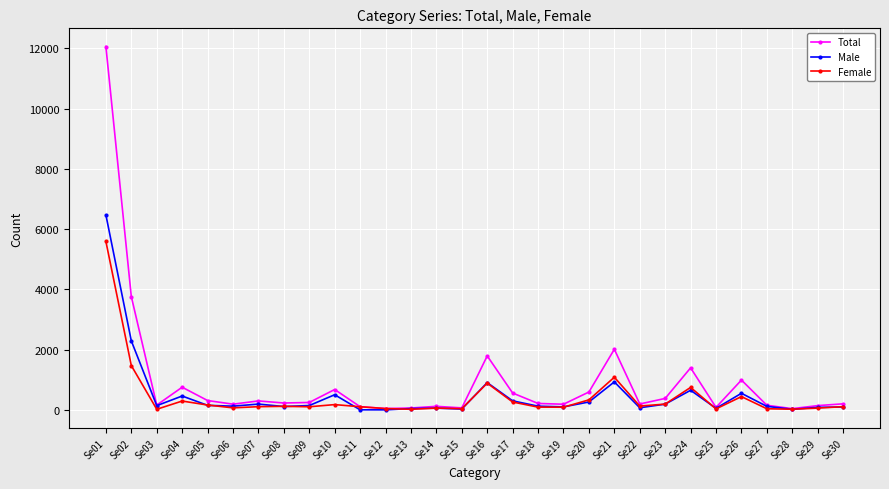

Rank the series by their maximum value, from lowest to highest.

Female, Male, Total